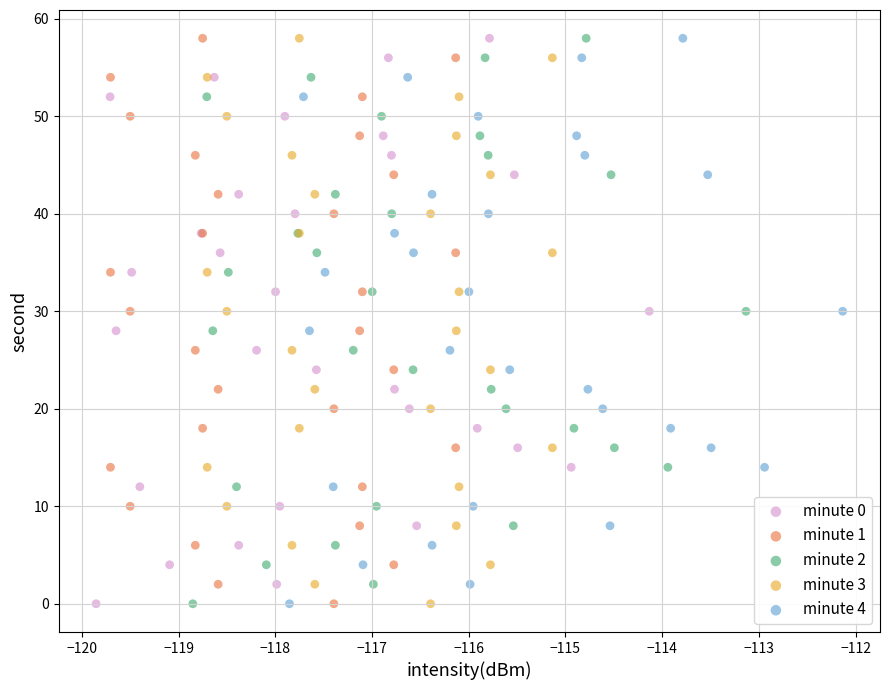

What are all the series names shown in the legend?

minute 0, minute 1, minute 2, minute 3, minute 4